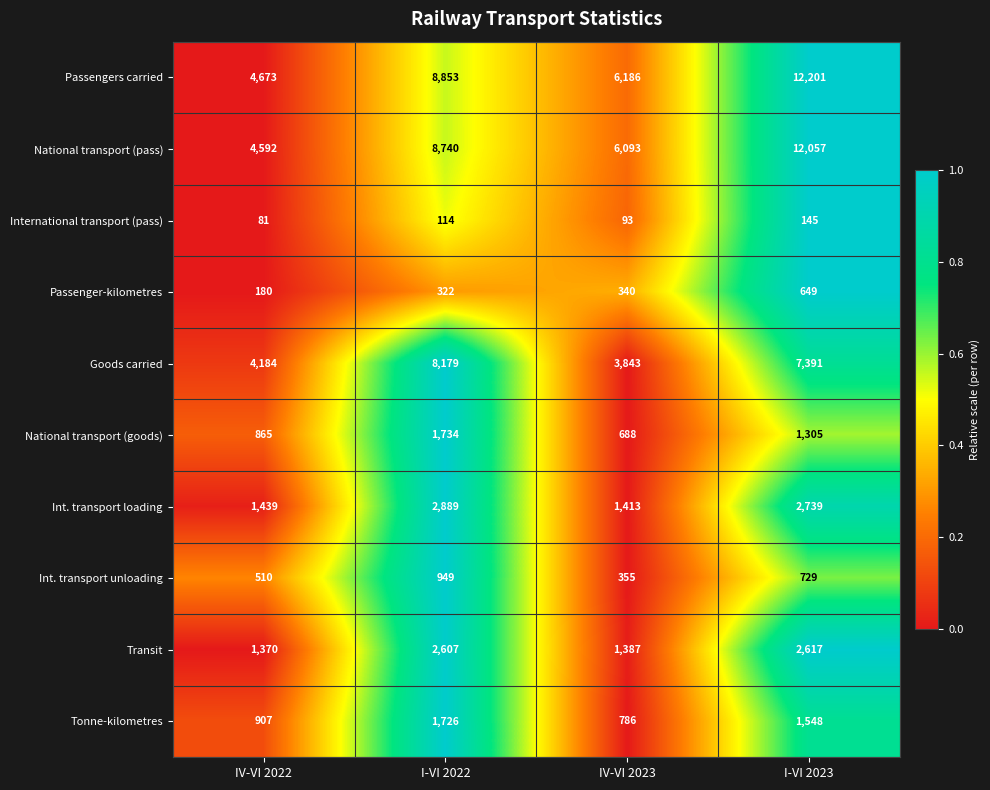

Which series has the largest total across all categories?

Passengers carried